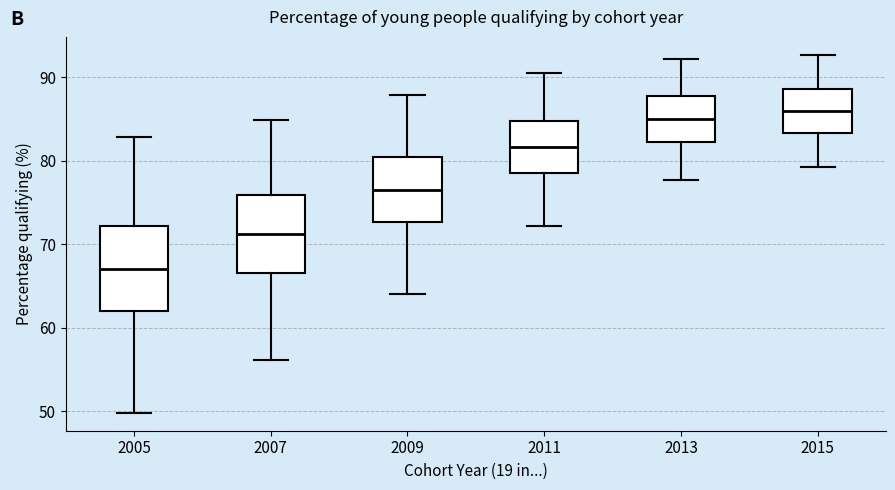

Where does the lower whisker of the box at x = 2009 end on the y-axis? The values are not printed on the chart, so give them approximately, as read against the axis.

64